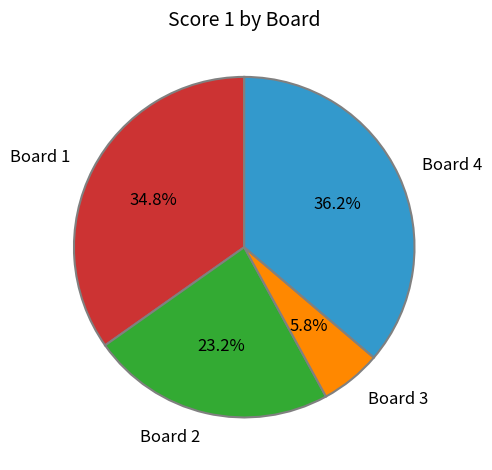

Does any single category account for the majority?

No